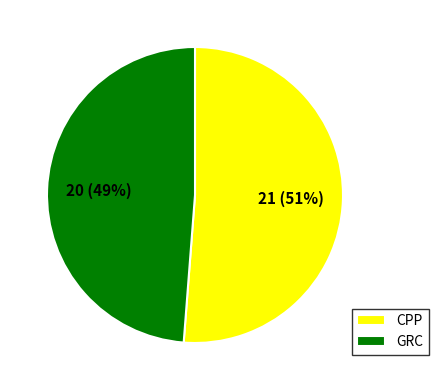

Do GRC and CPP together represent more than half of the pie?

Yes